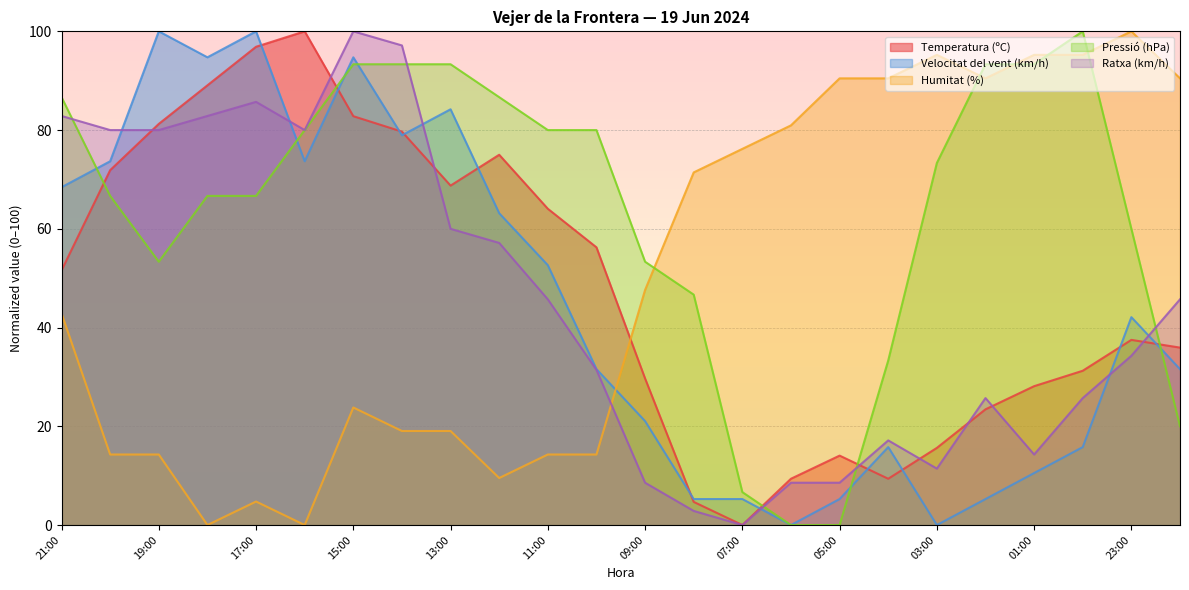

True or false: Velocitat del vent (km/h) has a value of 42.1 at 23:00.

True